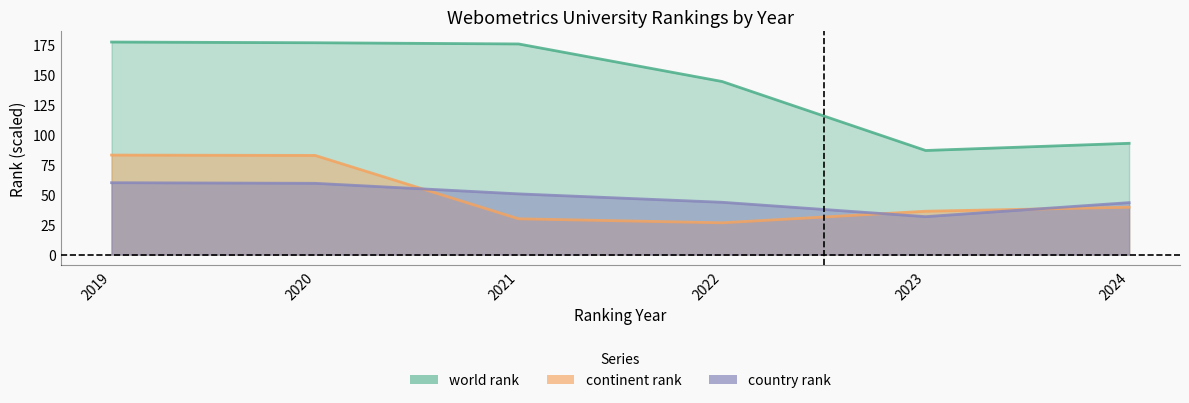

The world rank series shows 176.6 at 2020. True or false?

True